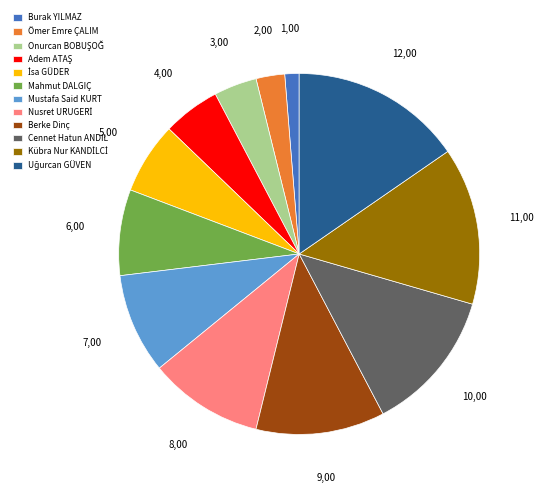

Between Ömer Emre ÇALIM and Berke Dinç, which is larger?

Berke Dinç